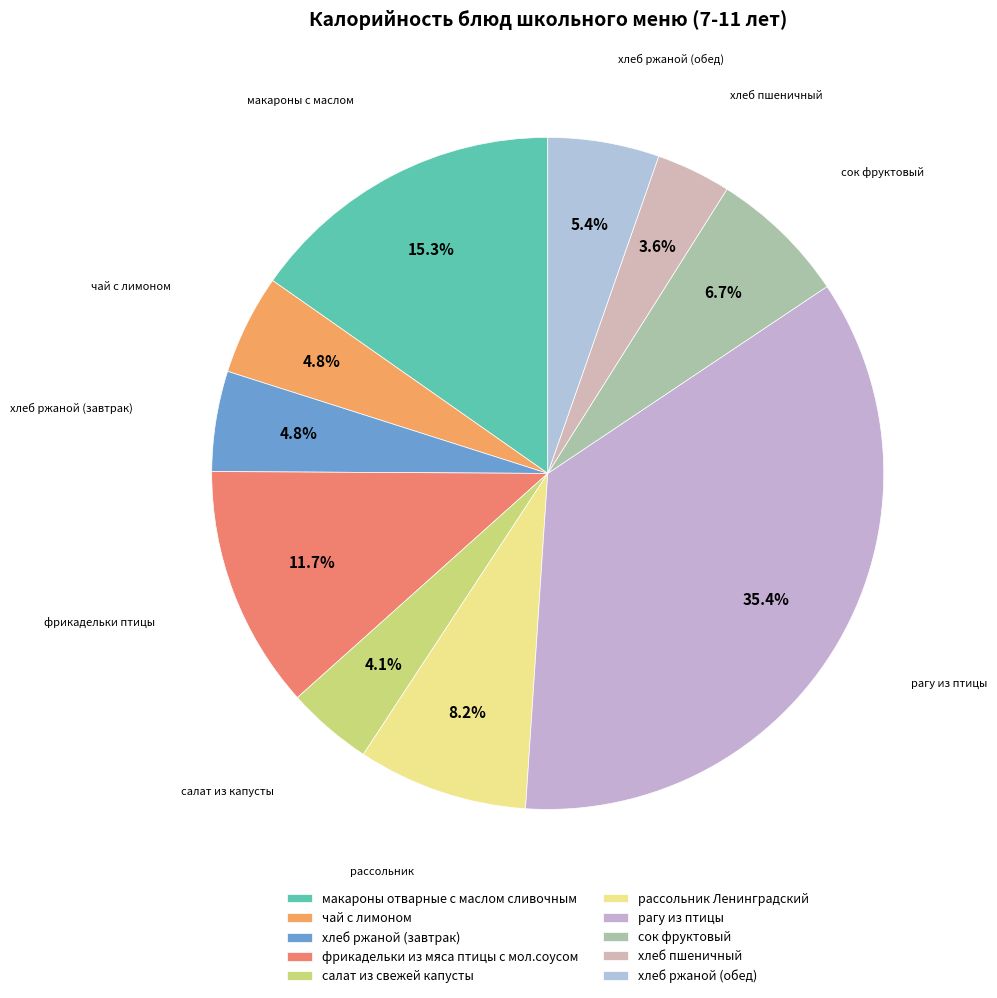

To the nearest percent, what is the combined percentage of салат из свежей капусты and хлеб пшеничный?

8%